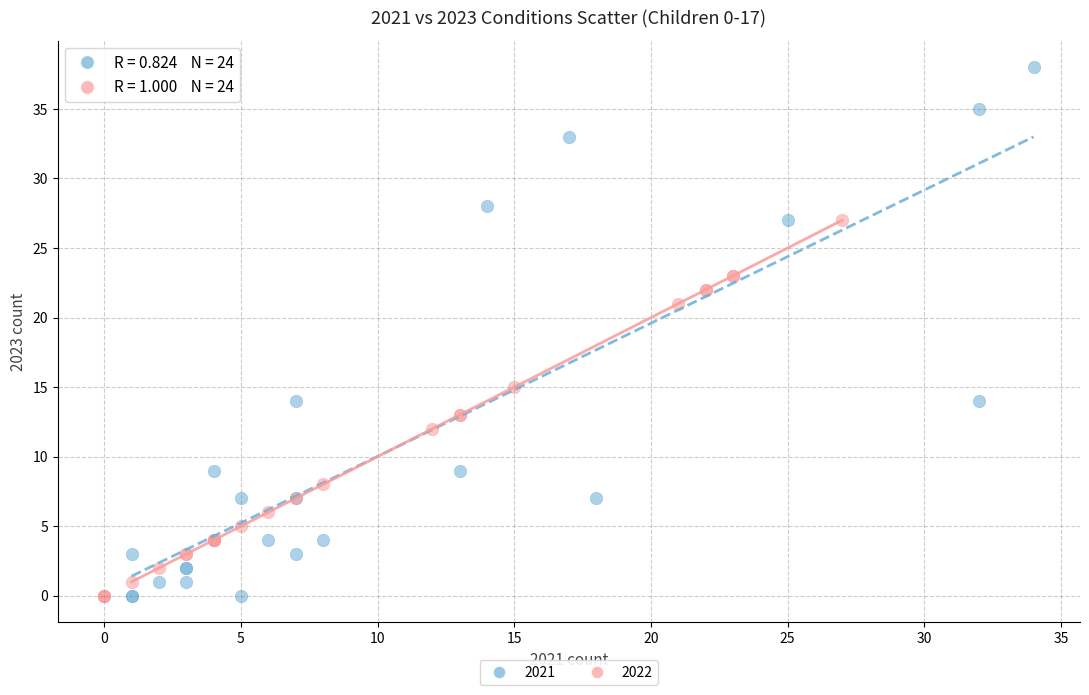

Which series has the widest spread of Y values?

2021